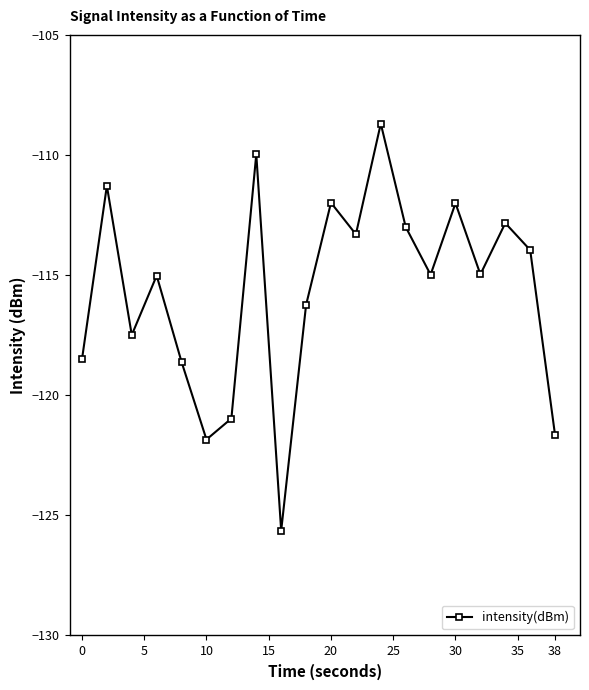

What is the minimum value shown in the chart?

-125.6